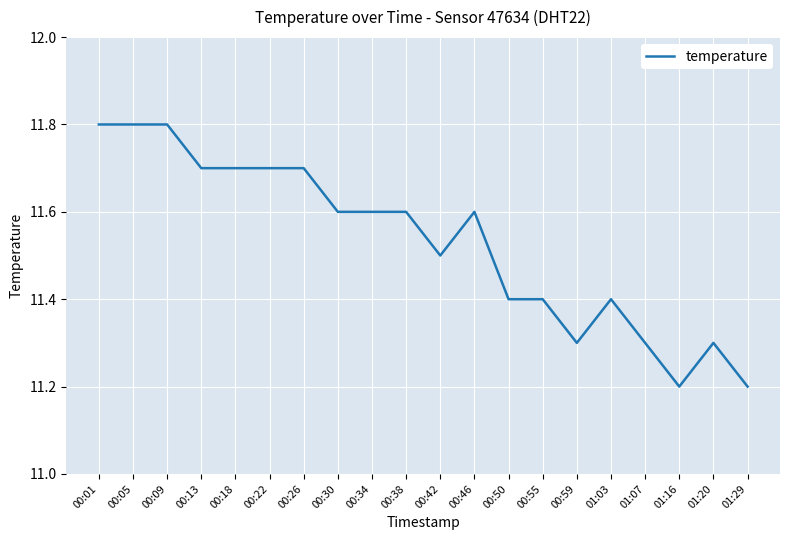

Approximately how many times larger is the value at 00:09 compared to 01:16?

1.1